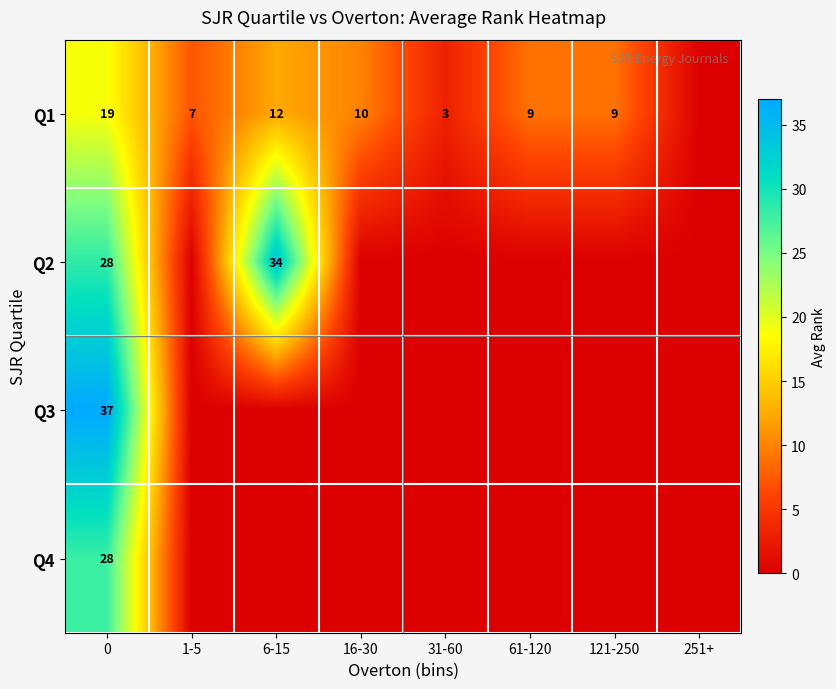

What is the difference between the Q1 values at 31-60 and 121-250?

6